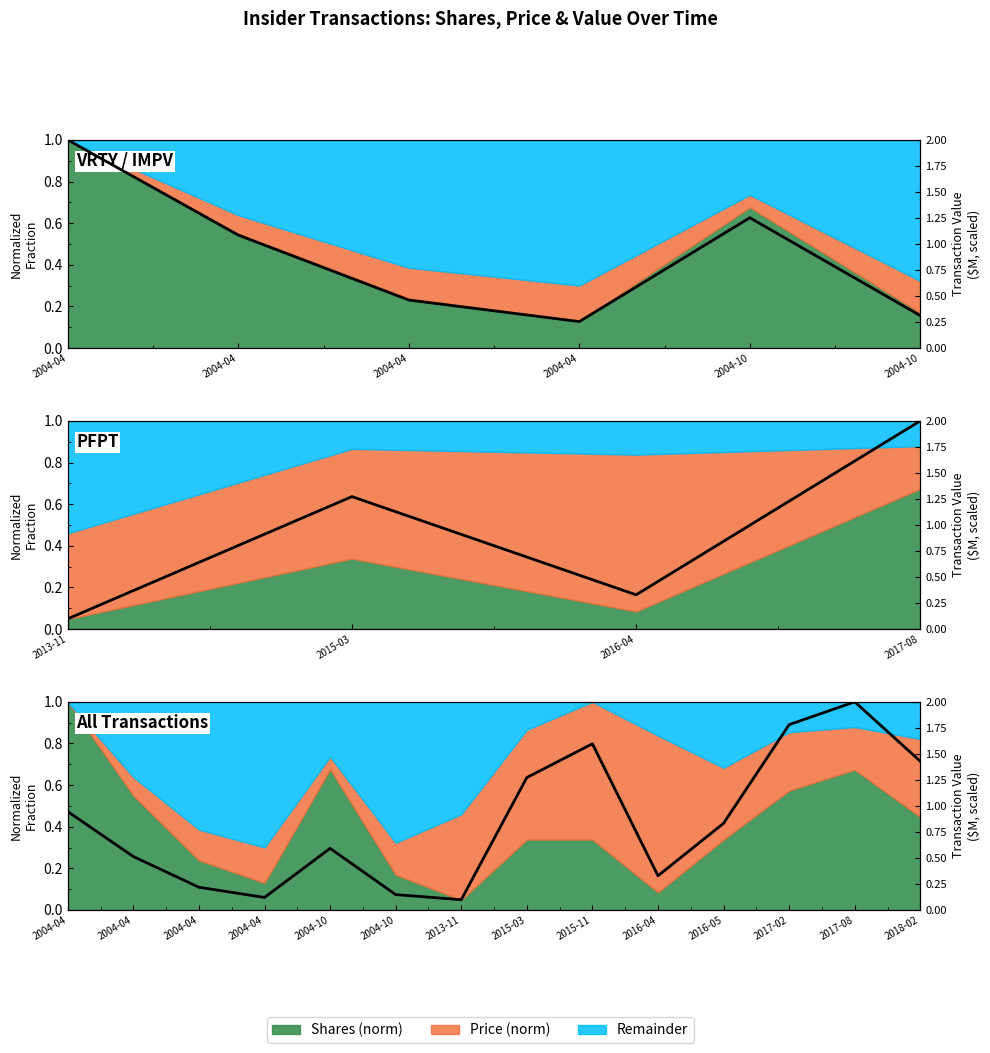

What is the value of the 7th point from the left?

0.1